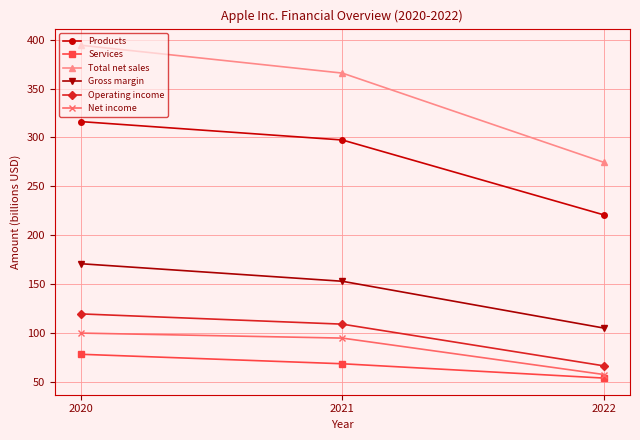

What is the total value across all series at 2021?

1088.1